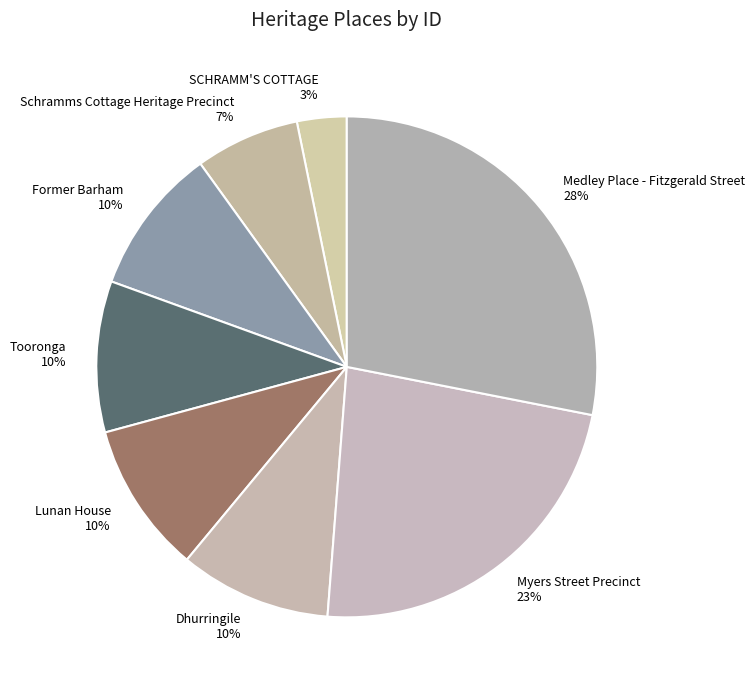

How many segments does this pie chart have?

8